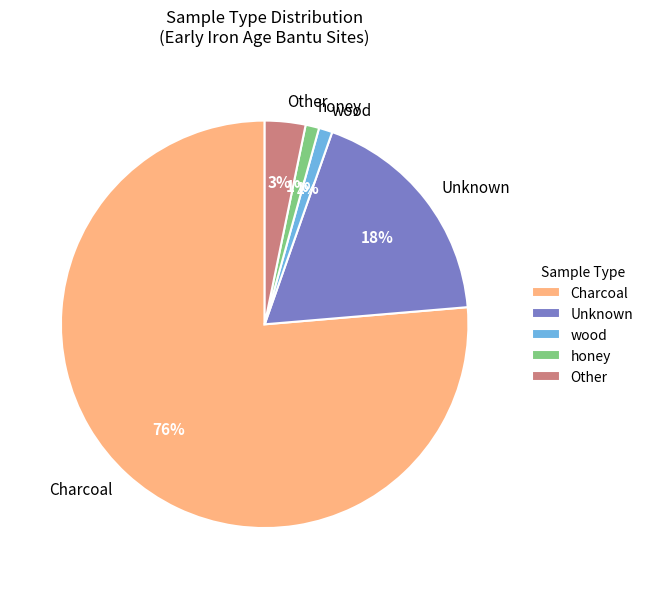

To the nearest percent, what portion does Other represent?

3%